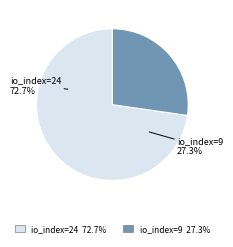

To the nearest percent, what portion does io_index=9 represent?

27%